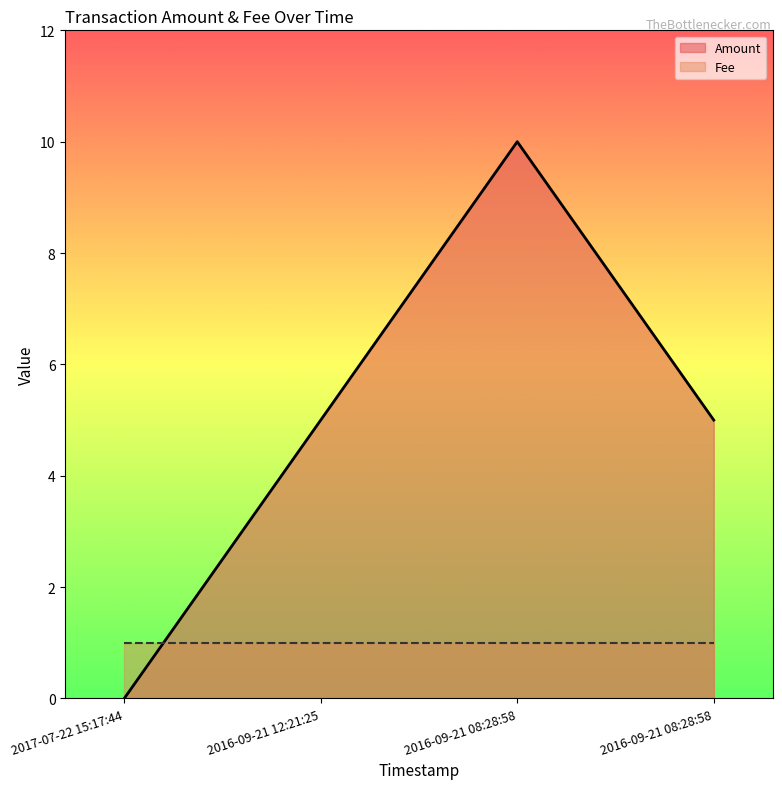

What is the maximum value shown in the chart?

10